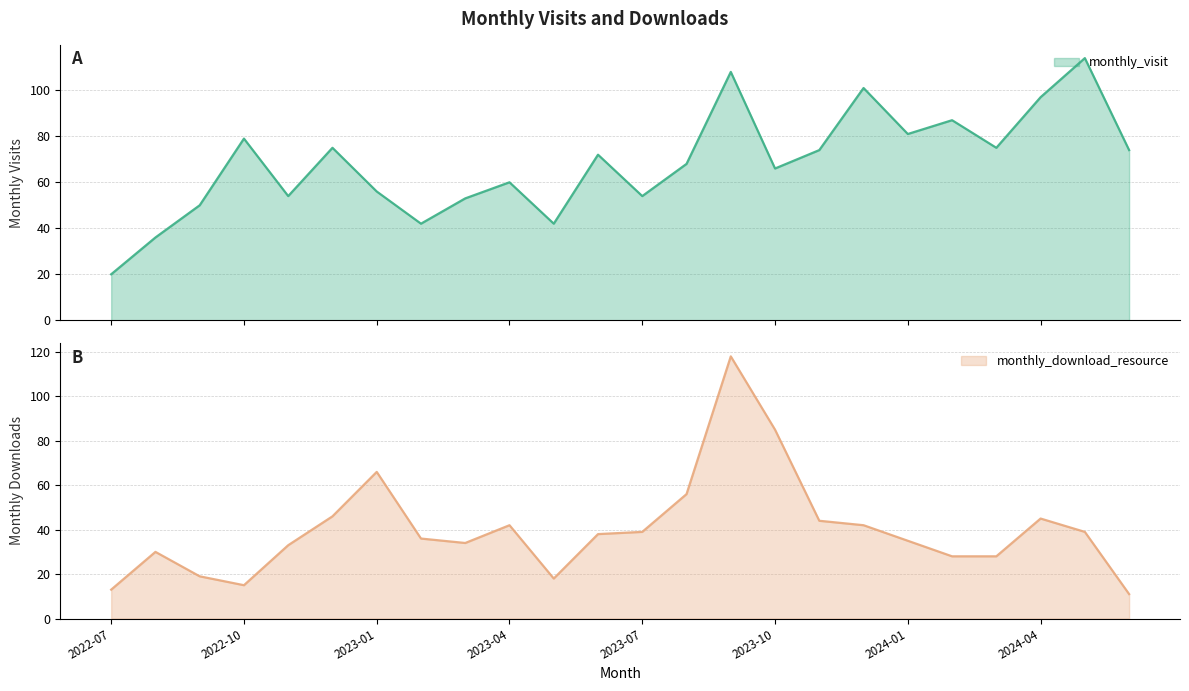

How many distinct data groups are displayed?

2